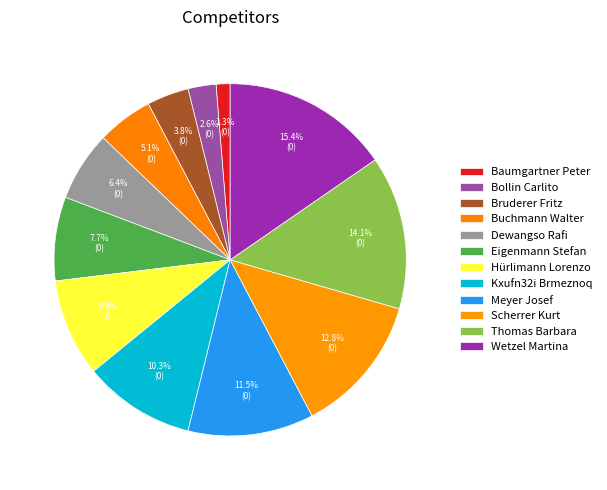

Rank the categories by value from highest to lowest.

Wetzel Martina, Thomas Barbara, Scherrer Kurt, Meyer Josef, Kxufn32i Brmeznoq, Hürlimann Lorenzo, Eigenmann Stefan, Dewangso Rafi, Buchmann Walter, Bruderer Fritz, Bollin Carlito, Baumgartner Peter